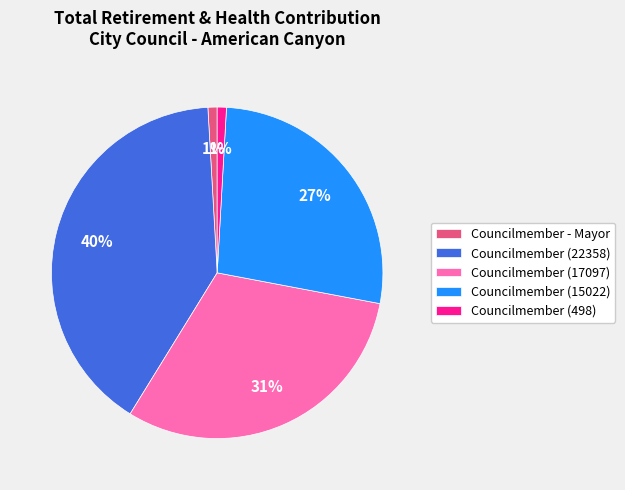

Approximately how many times larger is the value at Councilmember (22358) compared to Councilmember (15022)?

1.5